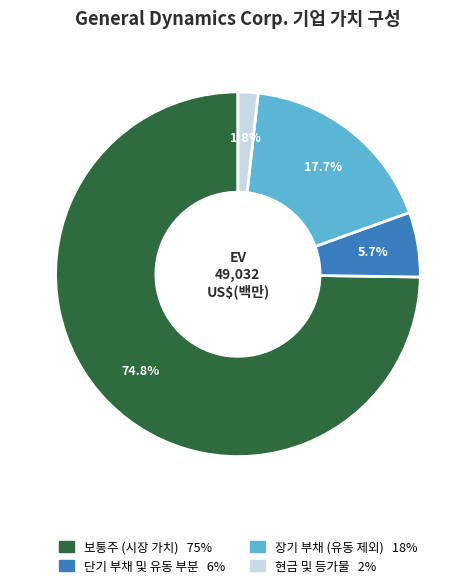

Which category has the biggest portion of the pie?

보통주 (시장 가치)